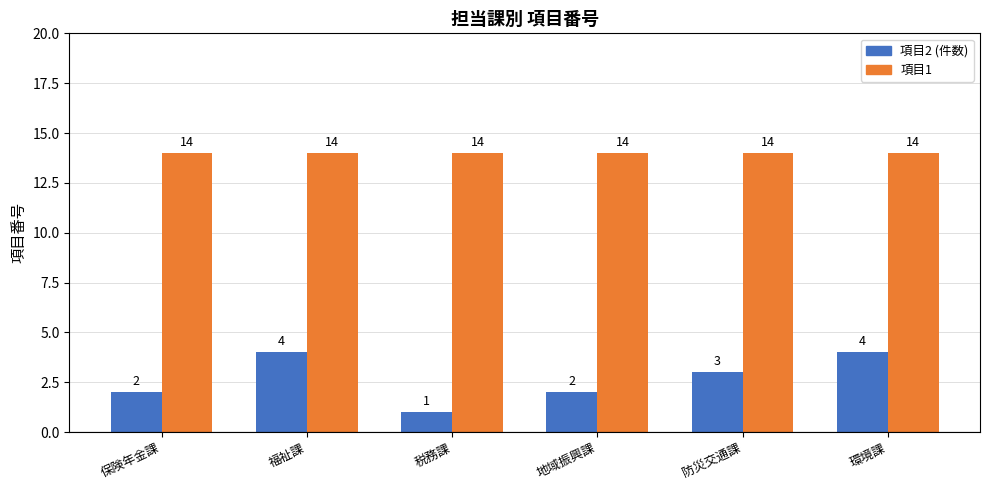

What is the difference between the highest and lowest values at 保険年金課?

12